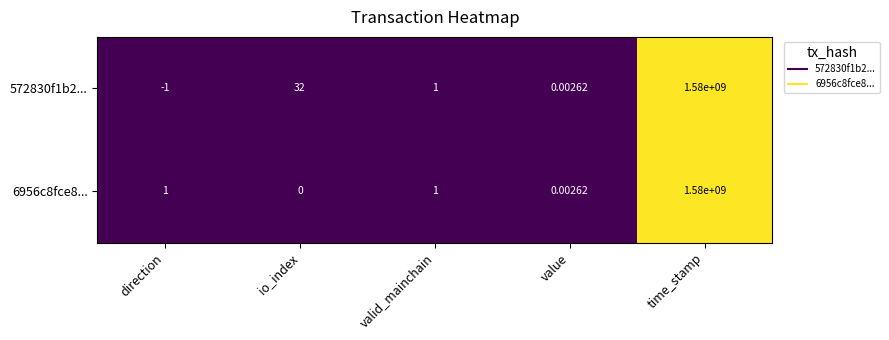

Which category has the highest value across all series?

time_stamp